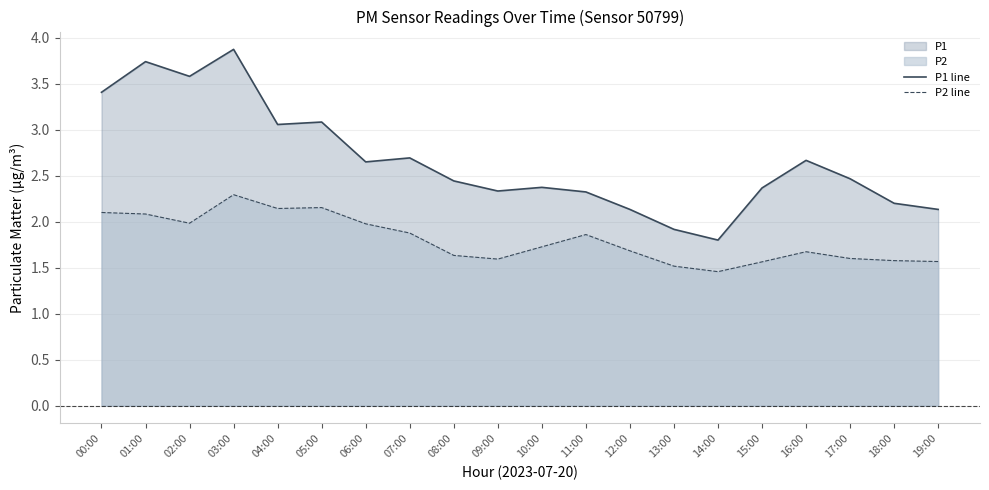

Rank the series by their maximum value, from highest to lowest.

P1 line, P2 line